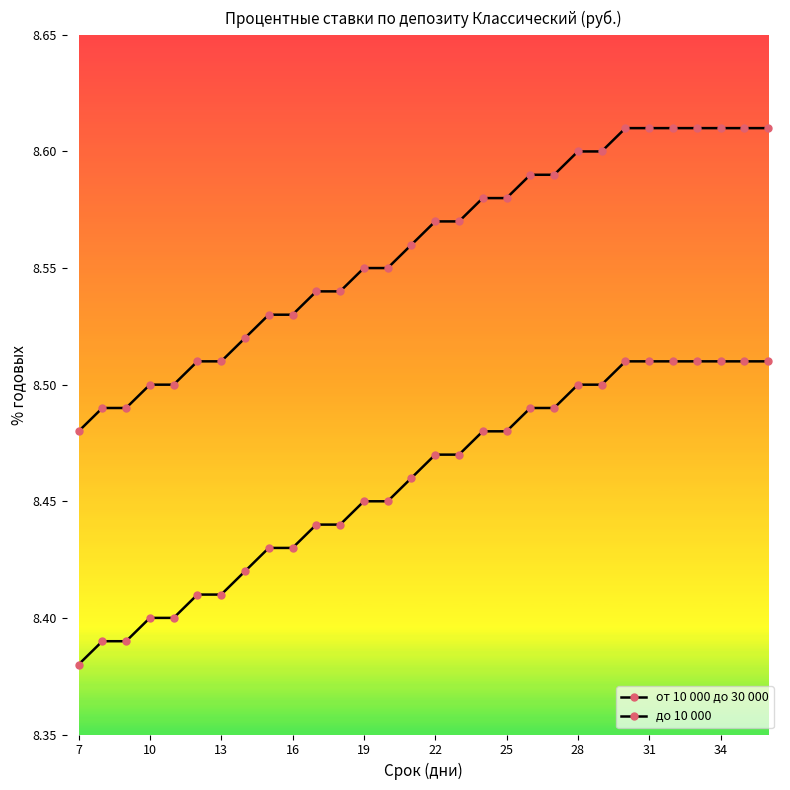

Count the number of data series in this chart.

2